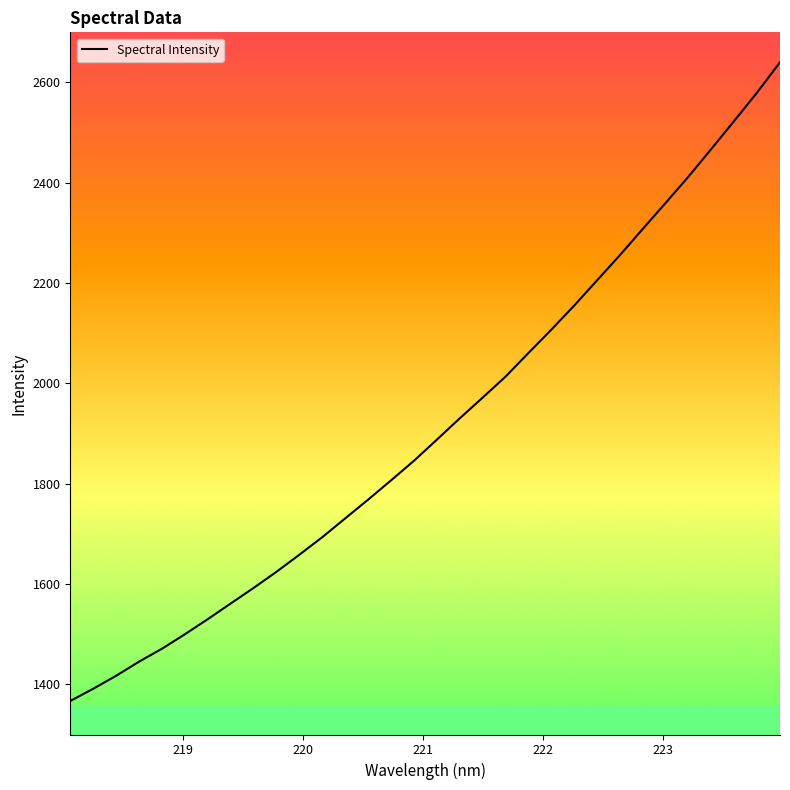

What is the greatest value displayed?

2640.3